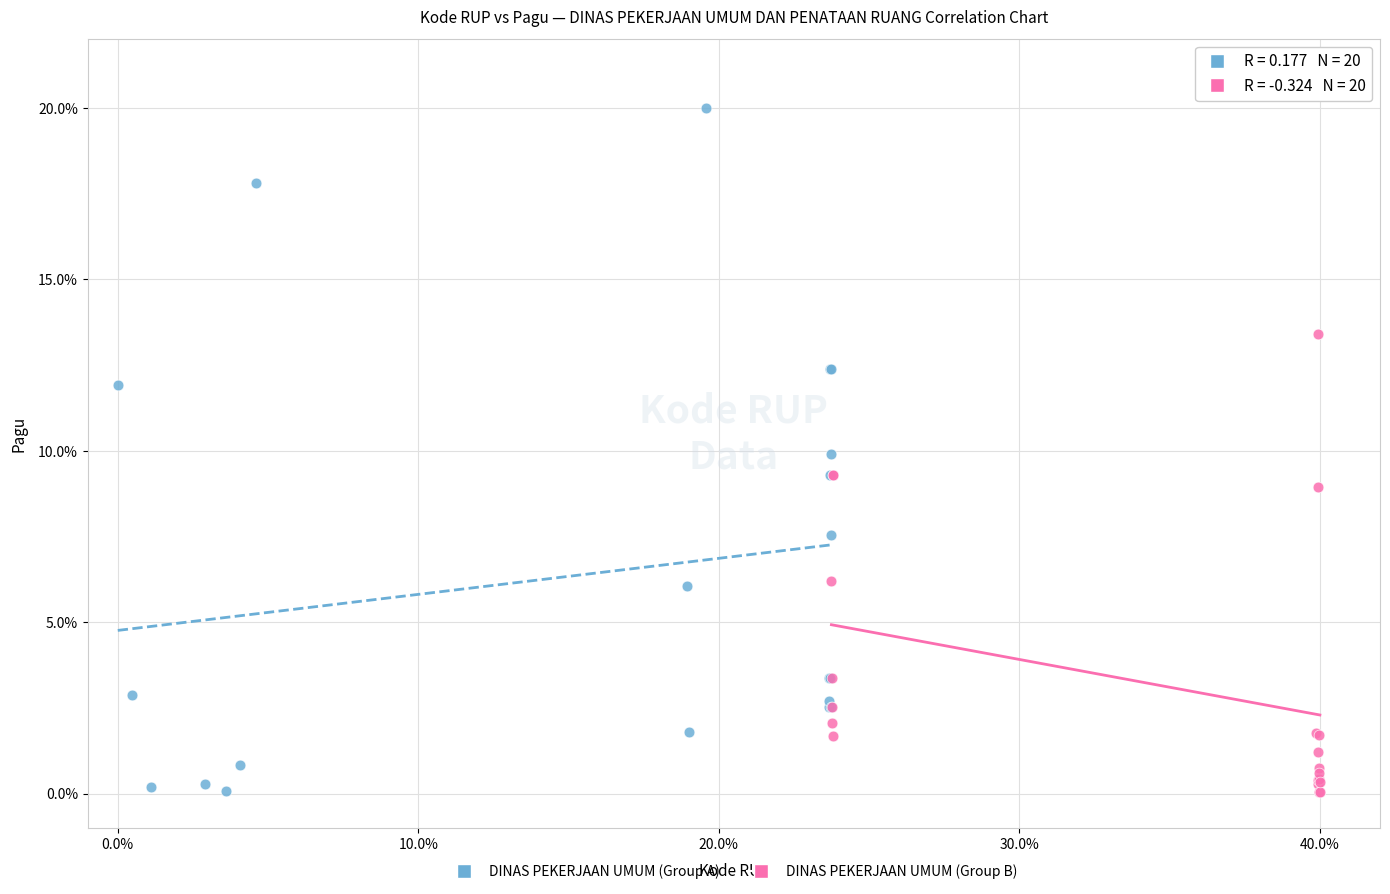

Which series has the widest spread of Y values?

DINAS PEKERJAAN UMUM (Group A)